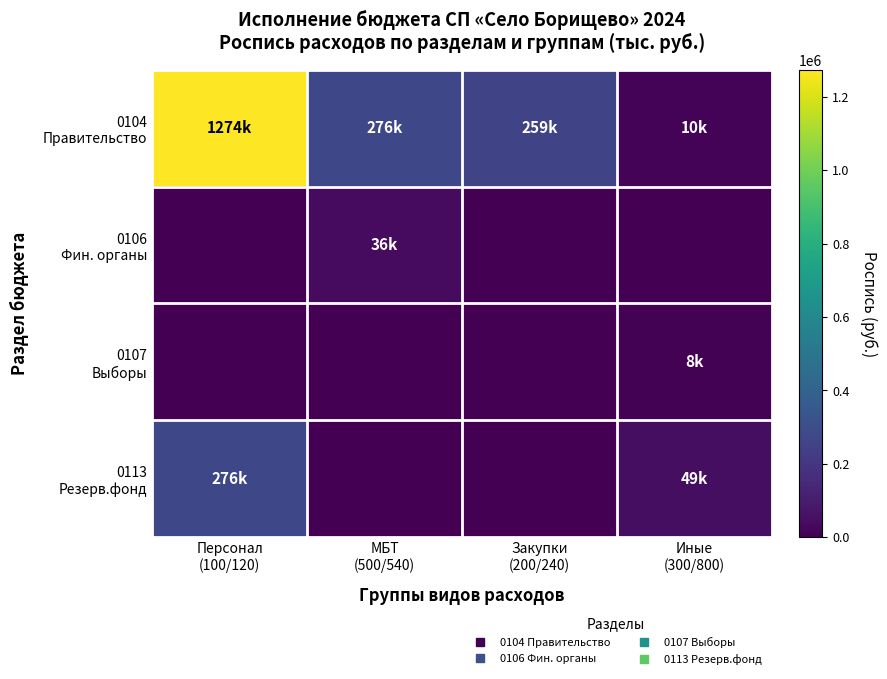

What is the difference between the highest and lowest values at Иные
(300/800)?

49000